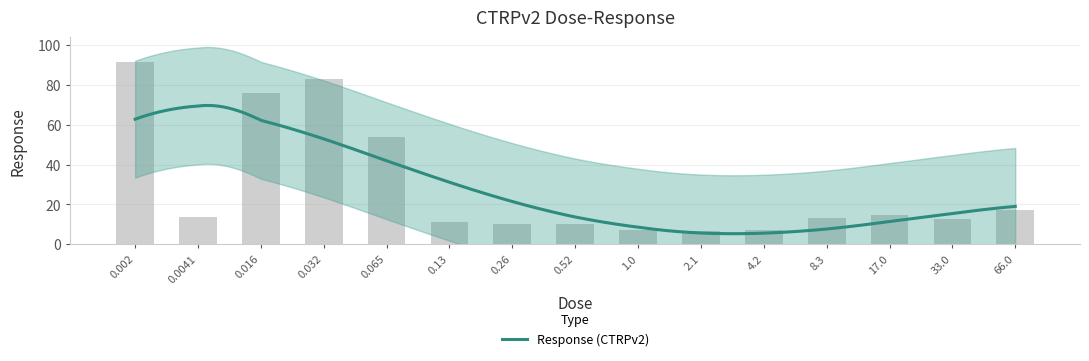

How many bars are there in total?

15